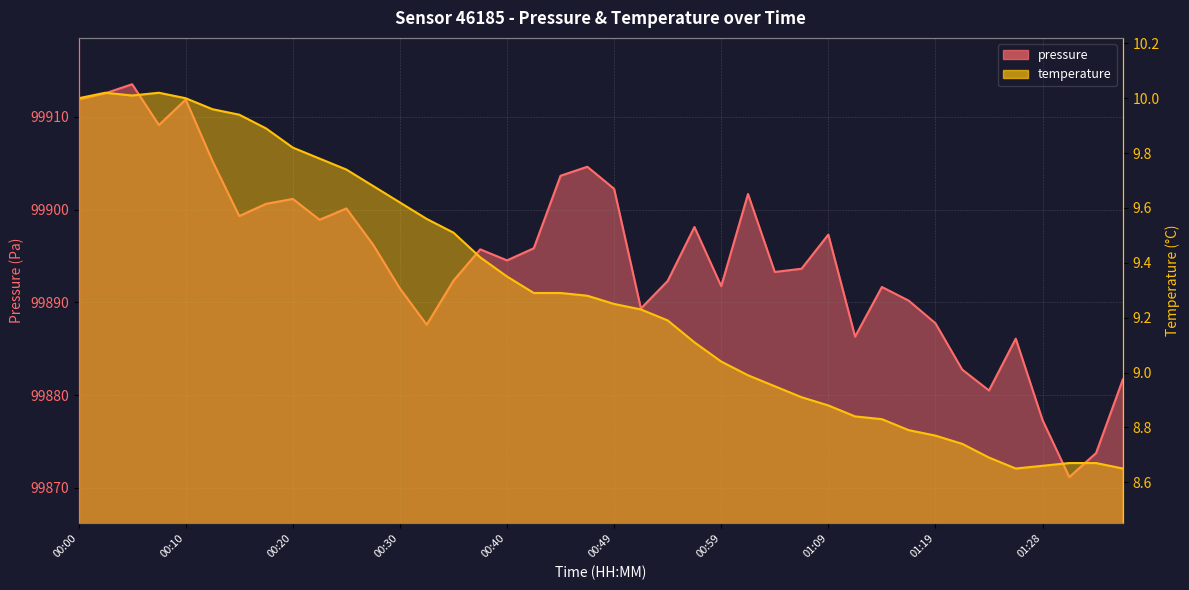

At which category does temperature reach its first local valley?

00:05